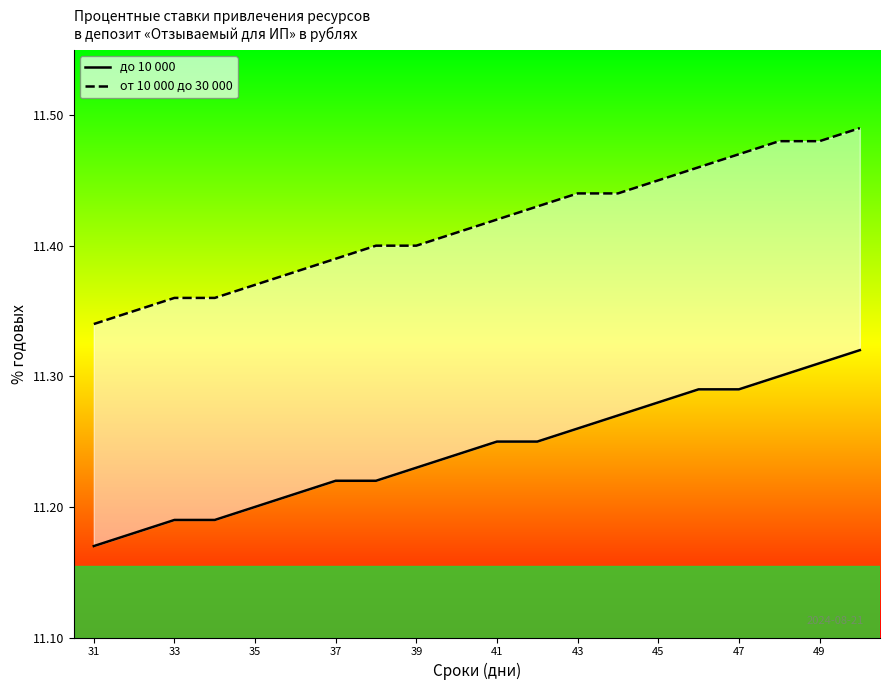

Reading left to right, transcribe all the data shown in this chart.

до 10 000: 11.2	11.2	11.2	11.2	11.2	11.2	11.2	11.2	11.2	11.2	11.2	11.2	11.3	11.3	11.3	11.3	11.3	11.3	11.3	11.3
от 10 000 до 30 000: 11.3	11.3	11.4	11.4	11.4	11.4	11.4	11.4	11.4	11.4	11.4	11.4	11.4	11.4	11.4	11.5	11.5	11.5	11.5	11.5